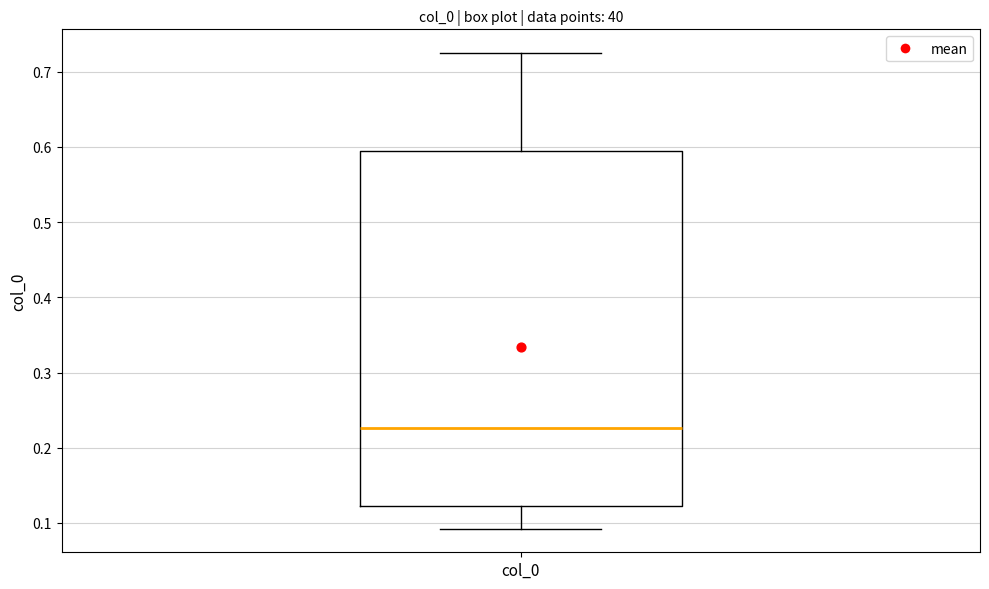

Where does the upper whisker of the box for col_0 end on the y-axis? The values are not printed on the chart, so give them approximately, as read against the axis.

0.72